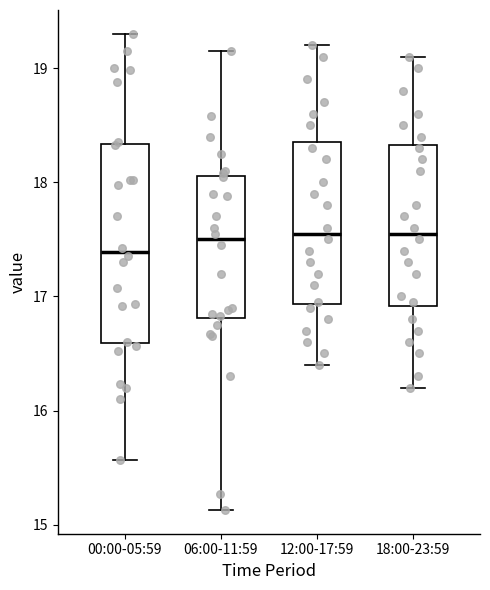

Comparing the boxes themselves (not the whiskers), which one is the tallest?

00:00-05:59